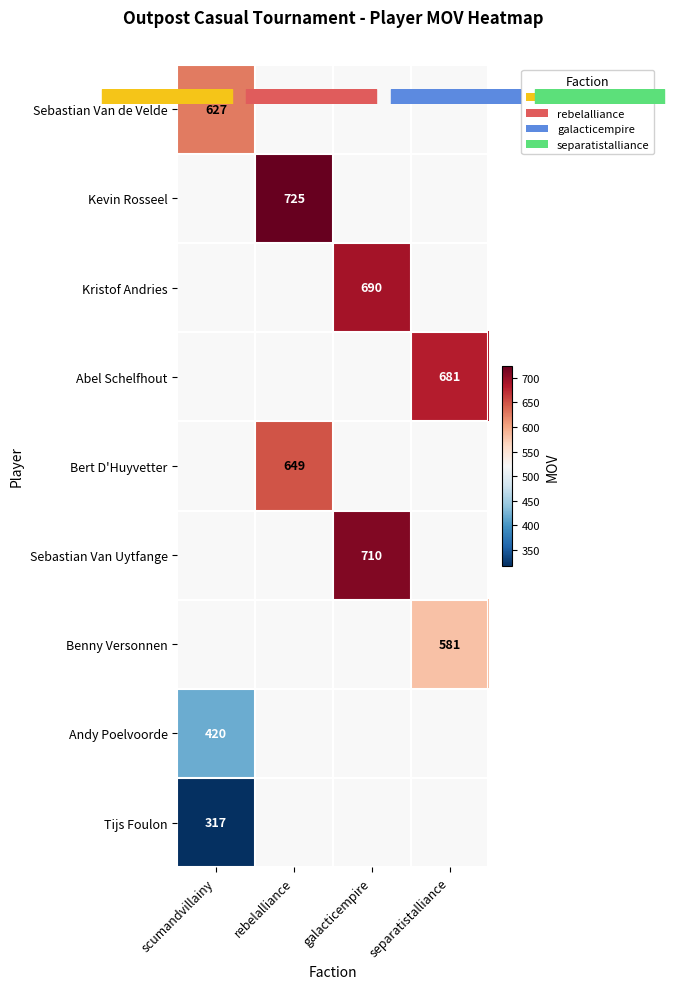

Which category has the lowest value across all series?

scumandvillainy